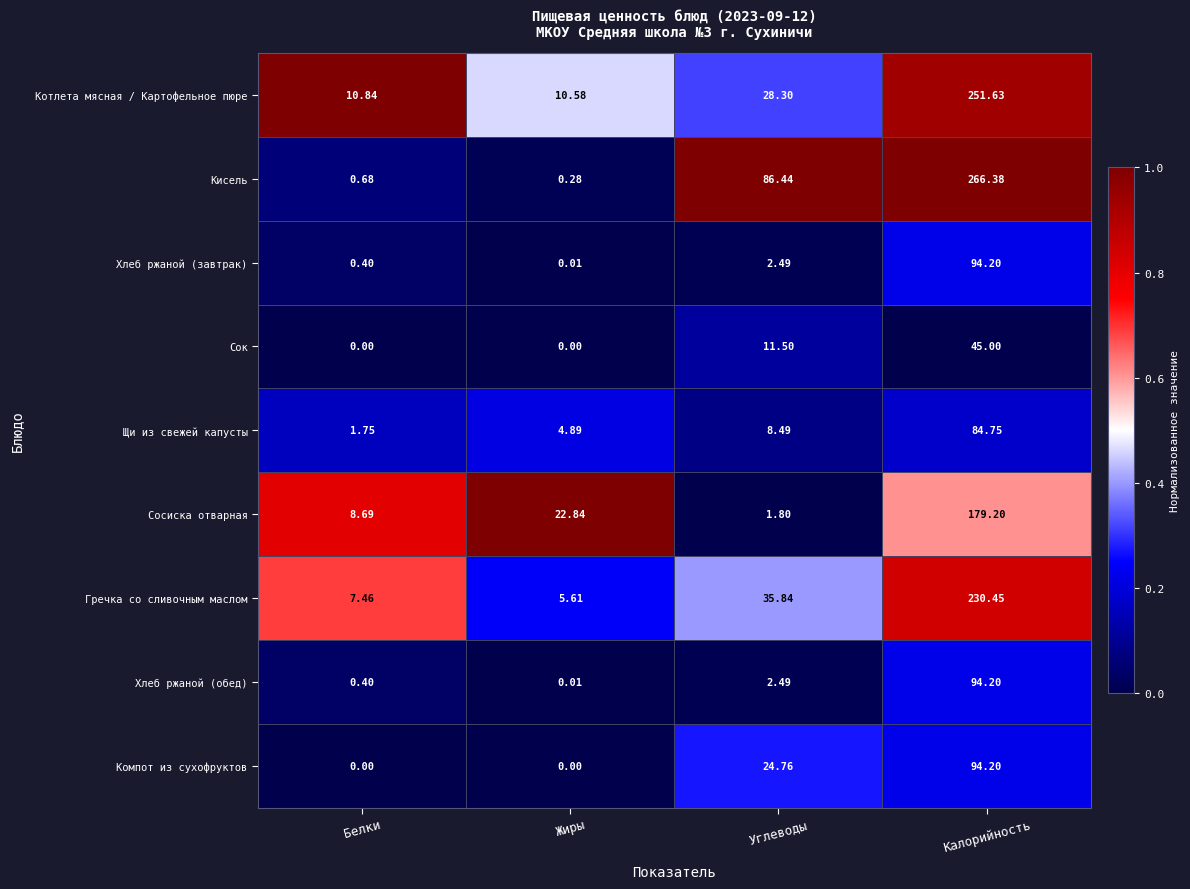

What is the maximum value shown in the chart?

266.4